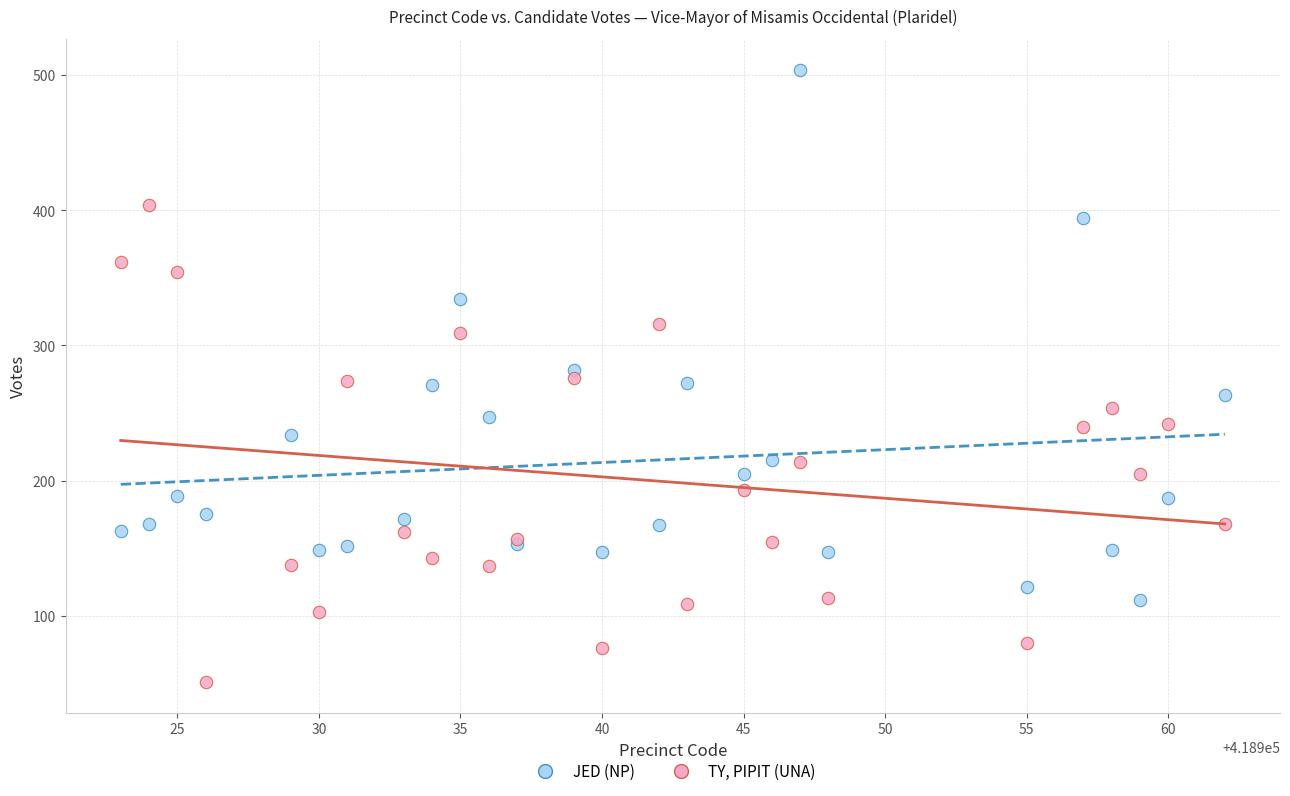

In the TY, PIPIT (UNA) series, what Y value is closest to 227?

214